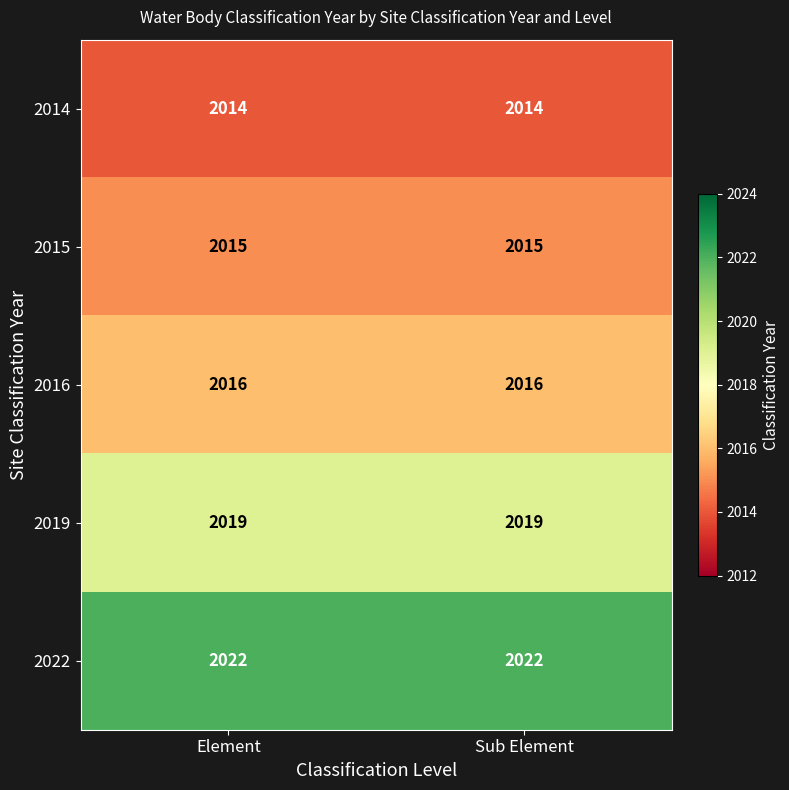

True or false: 2022 has a value of 2022 at Element.

True